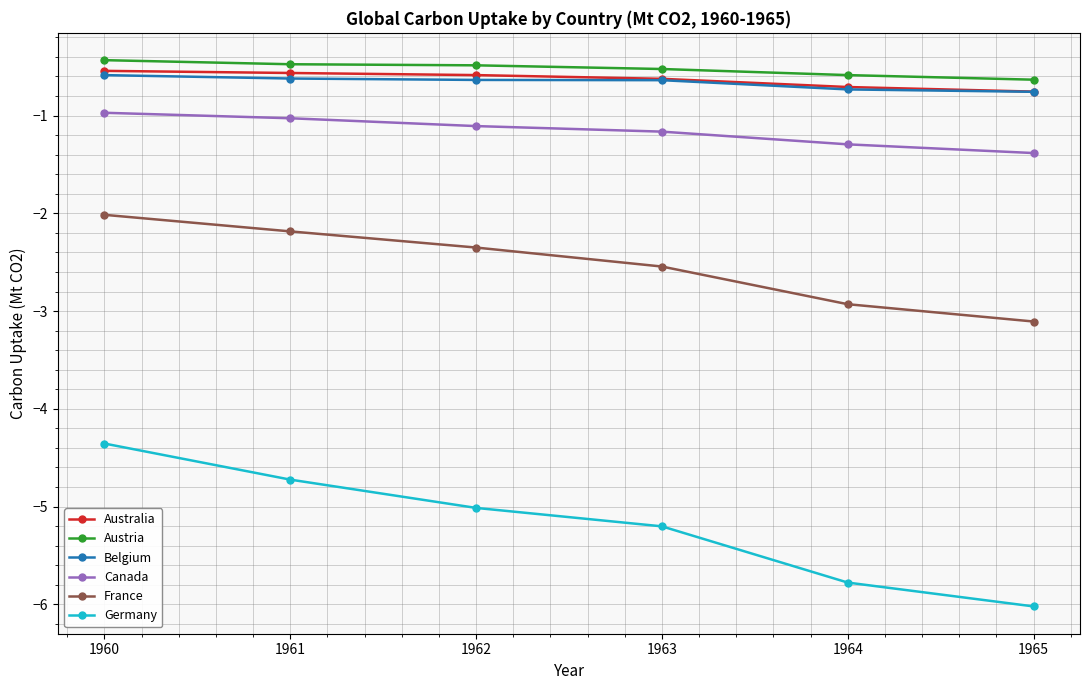

What is the difference between the maximum and second lowest values in the France series?

0.9